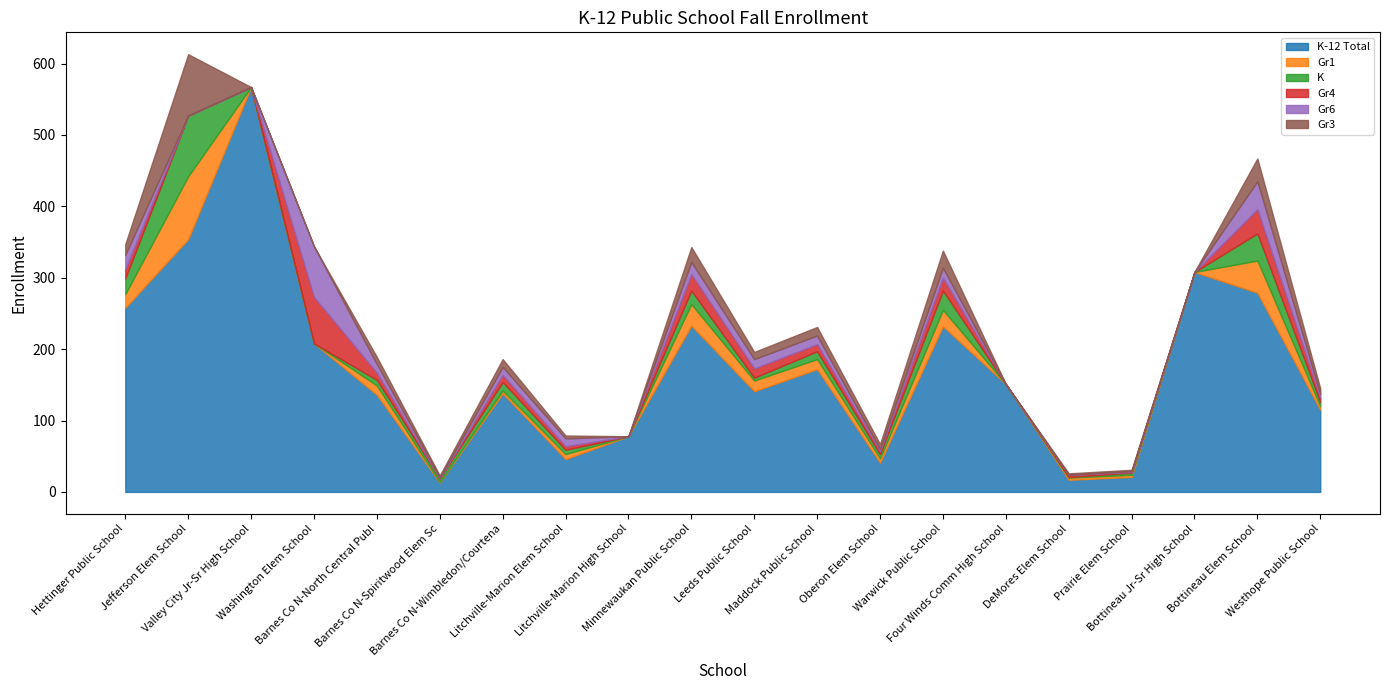

Where do Gr6 and Gr4 first cross each other?

Maddock Public School and Oberon Elem School